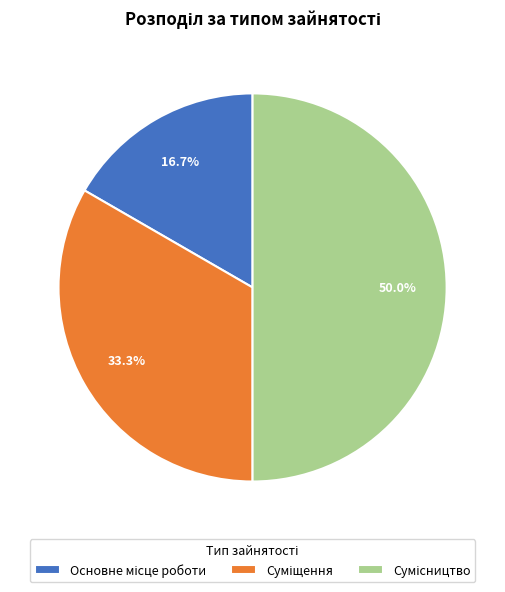

To the nearest percent, what is the combined percentage of Основне місце роботи and Сумісництво?

67%